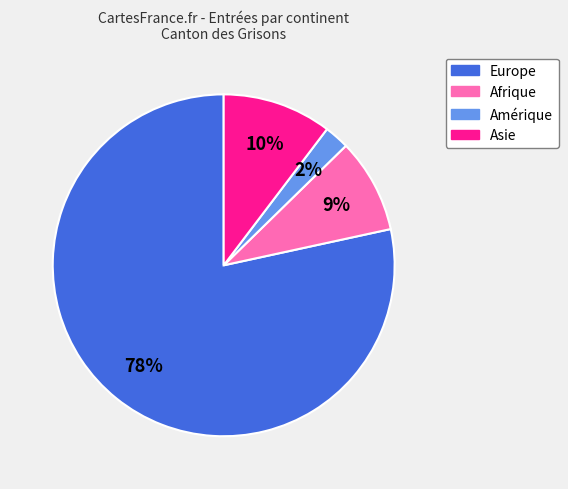

Combined, do Asie and Afrique account for over 50%?

No